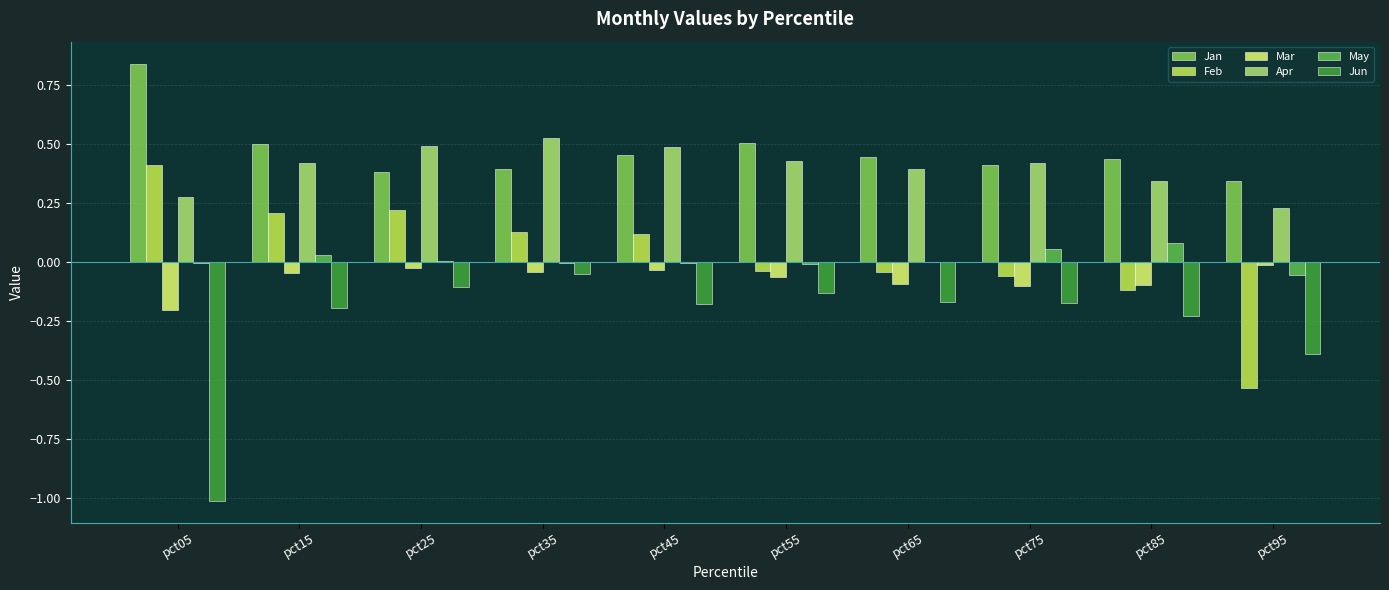

The Mar series shows -0.0 at pct45. True or false?

False